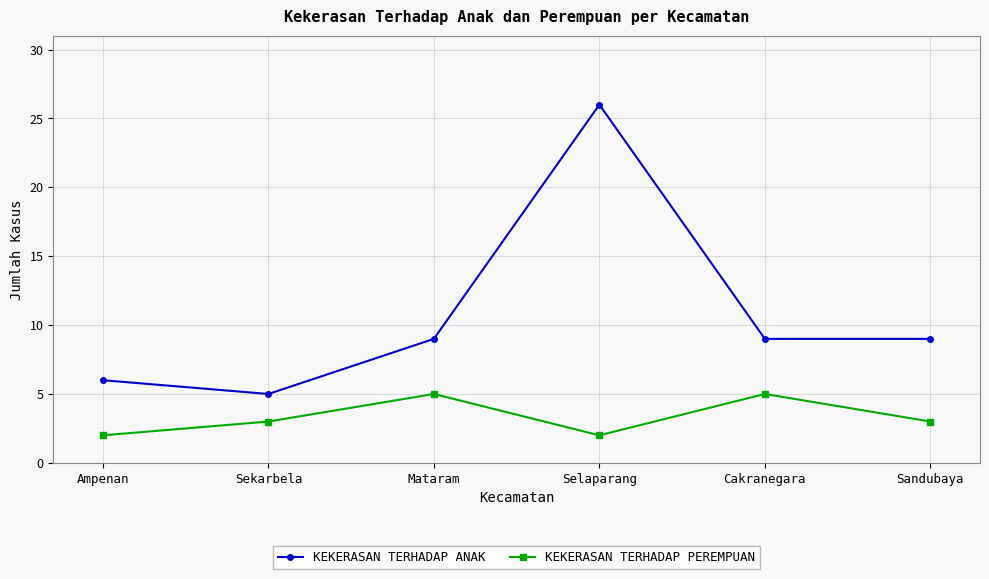

The value of KEKERASAN TERHADAP PEREMPUAN at Sekarbela is 3. True or false?

True